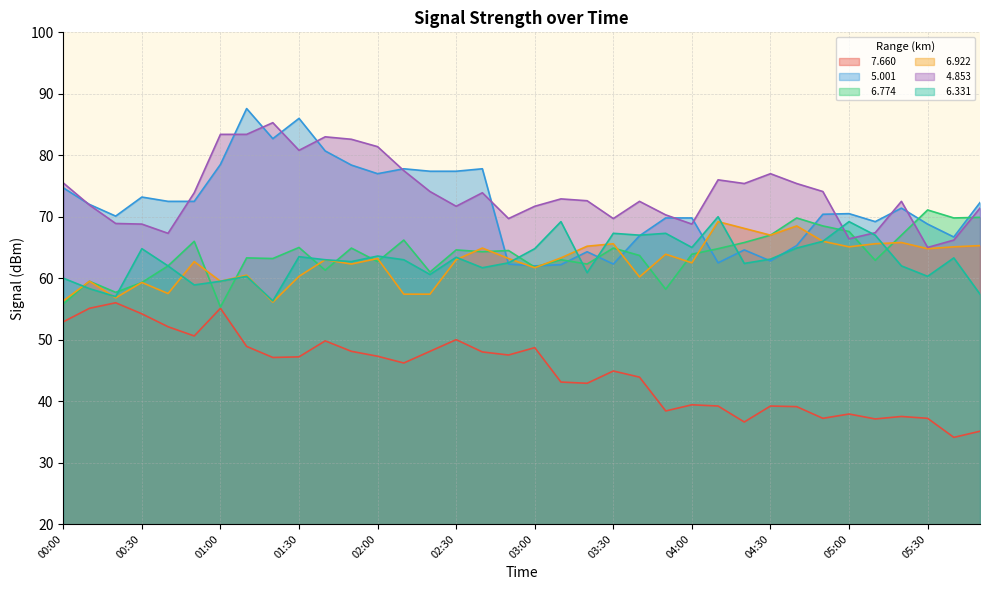

At which label does   4.853 first exceed 72?

00:00